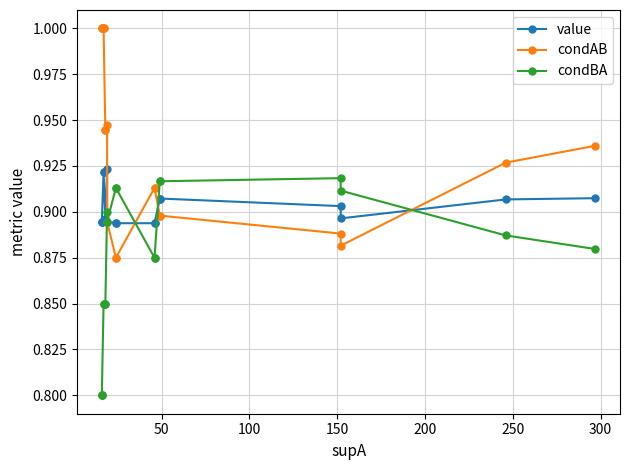

Does the chart have visible grid lines?

Yes